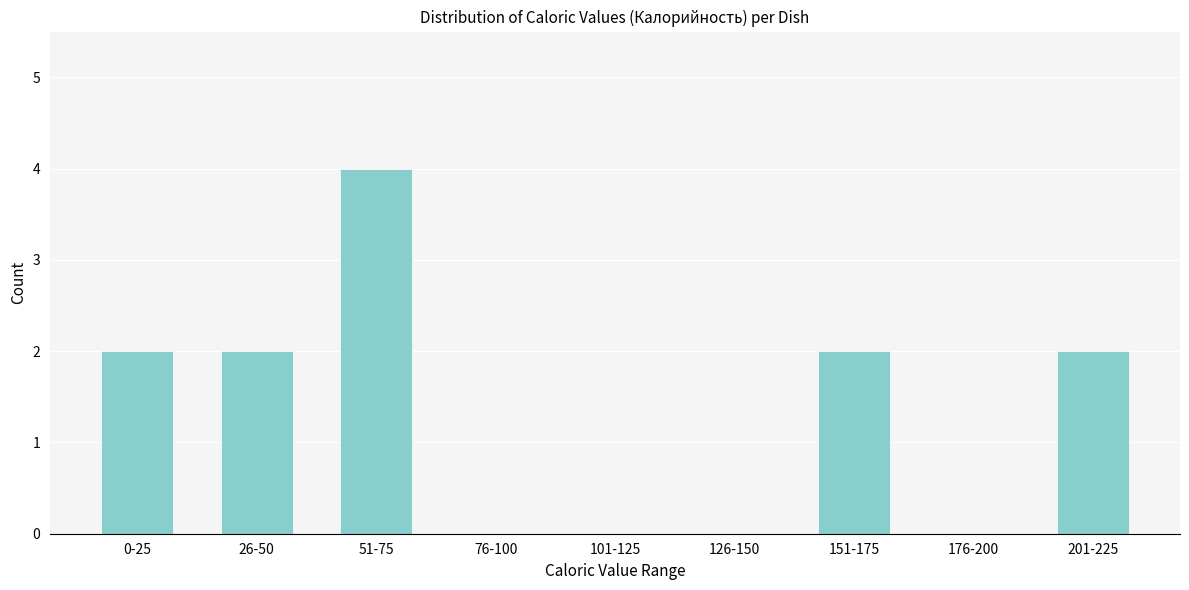

Reading right to left, extract all data points from this chart.

201-225=2	176-200=0	151-175=2	126-150=0	101-125=0	76-100=0	51-75=4	26-50=2	0-25=2